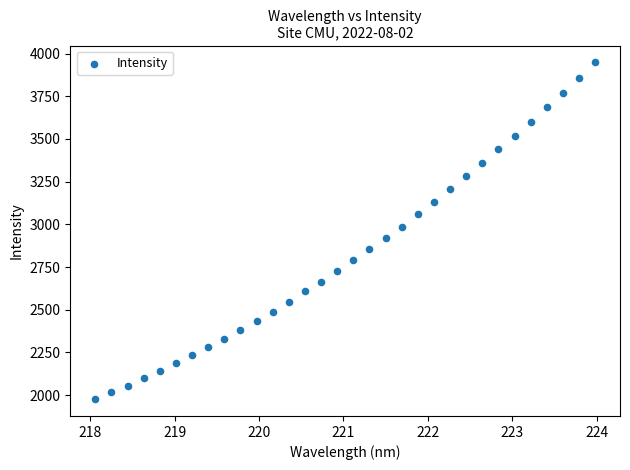

What is the range of Y values (max minus min)?

1972.8